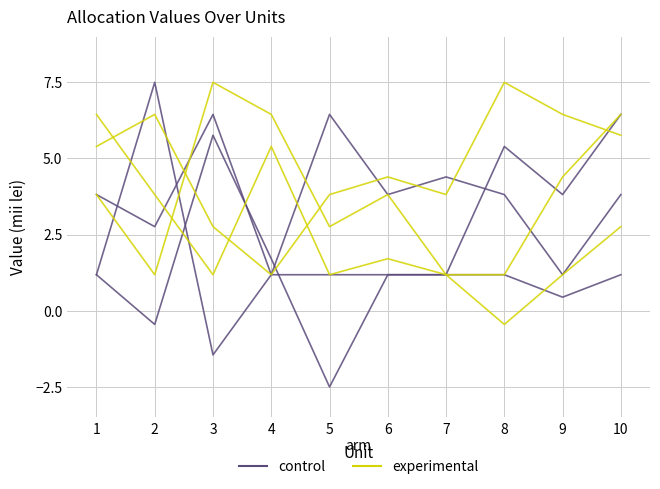

Which has a higher value, 8 or 9?

8